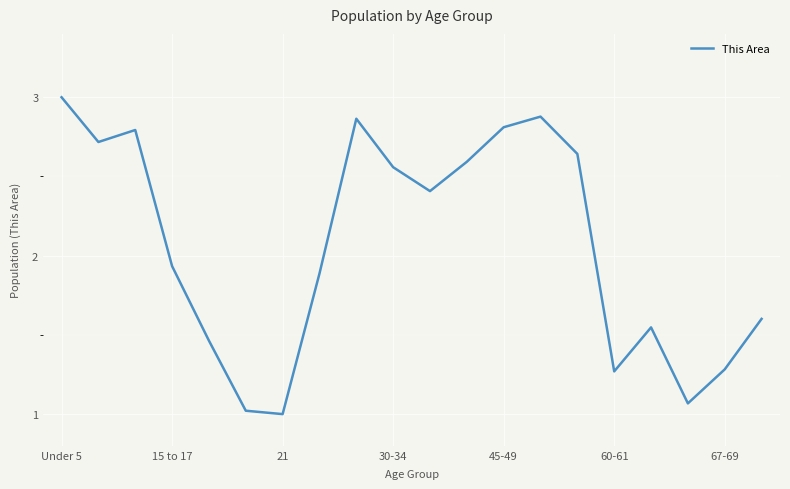

How many lines are shown in the chart?

1